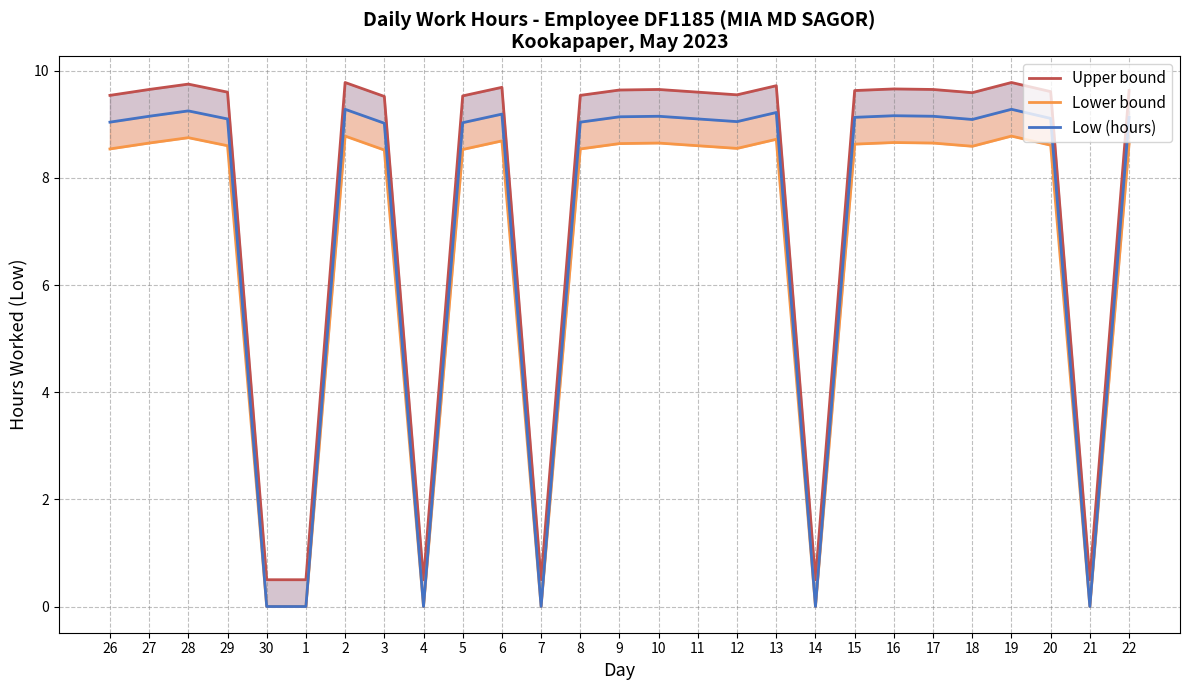

Which series has the widest spread of values?

Upper bound